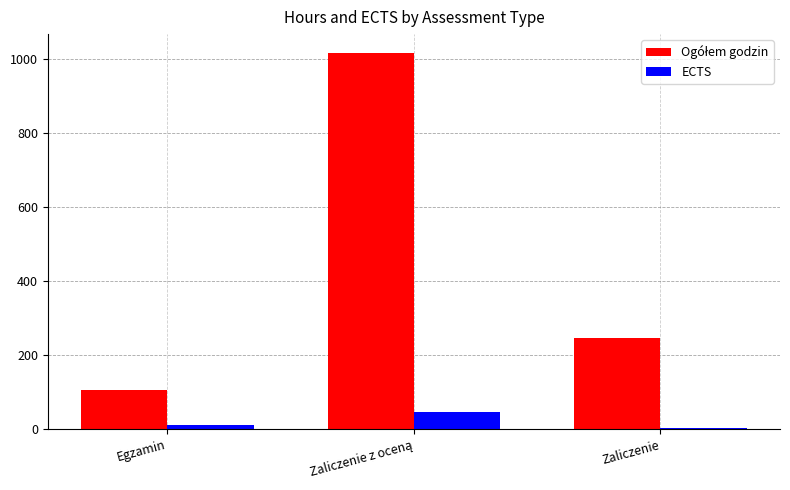

How many bars are there in total?

6